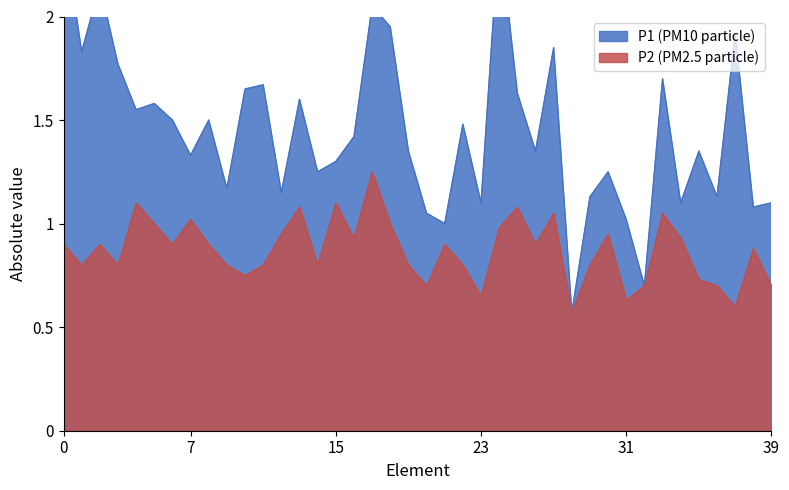

What is the difference between the maximum and minimum values in the P2 (PM2.5) line series?

0.7